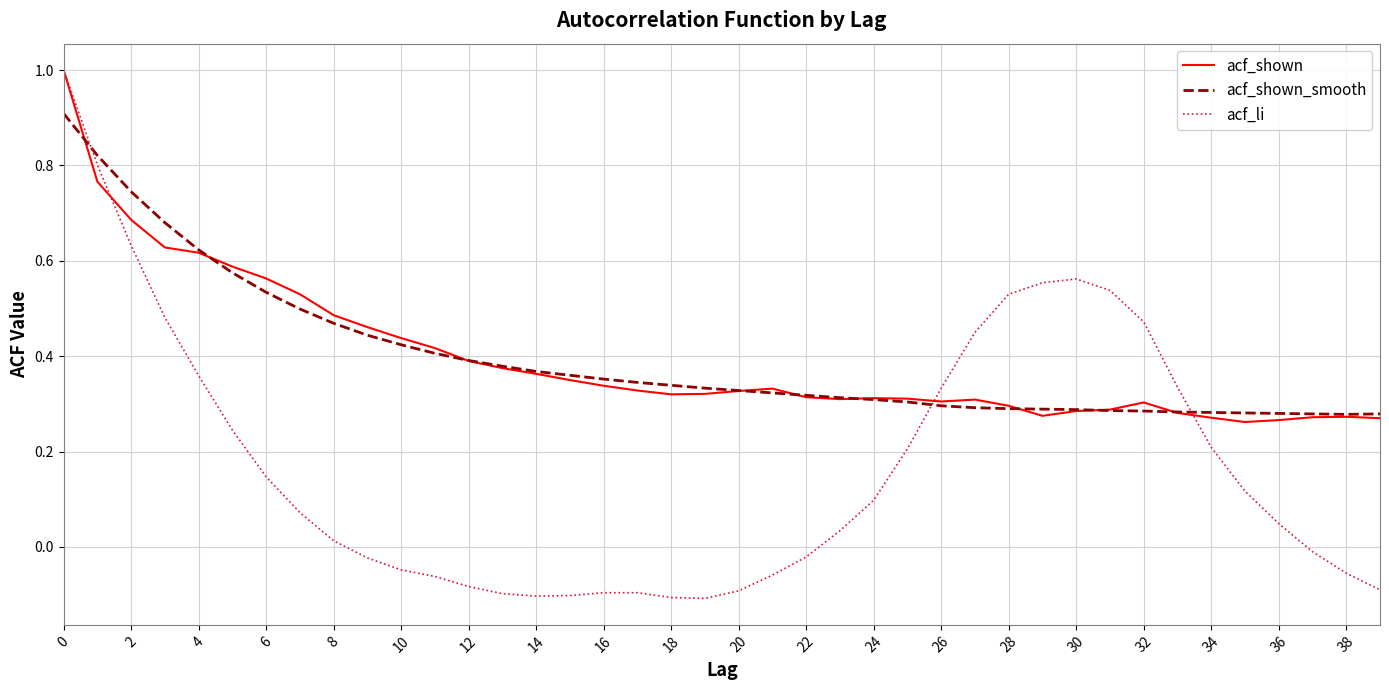

Which series has the widest spread of values?

acf_li